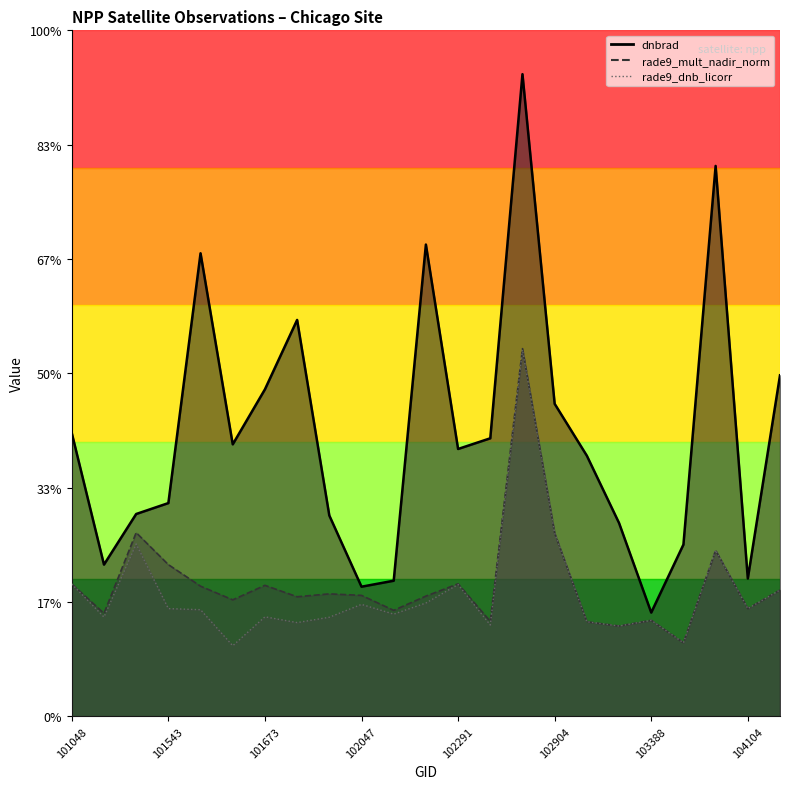

How many categories are shown in the chart?

23